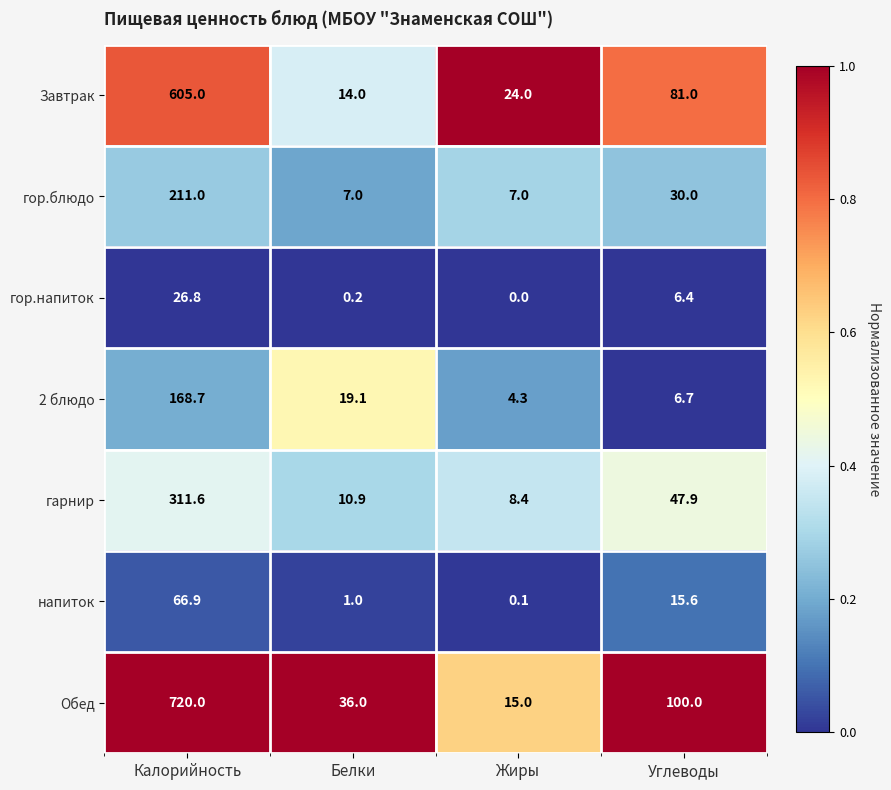

At which category does the chart reach its minimum across all series?

Жиры